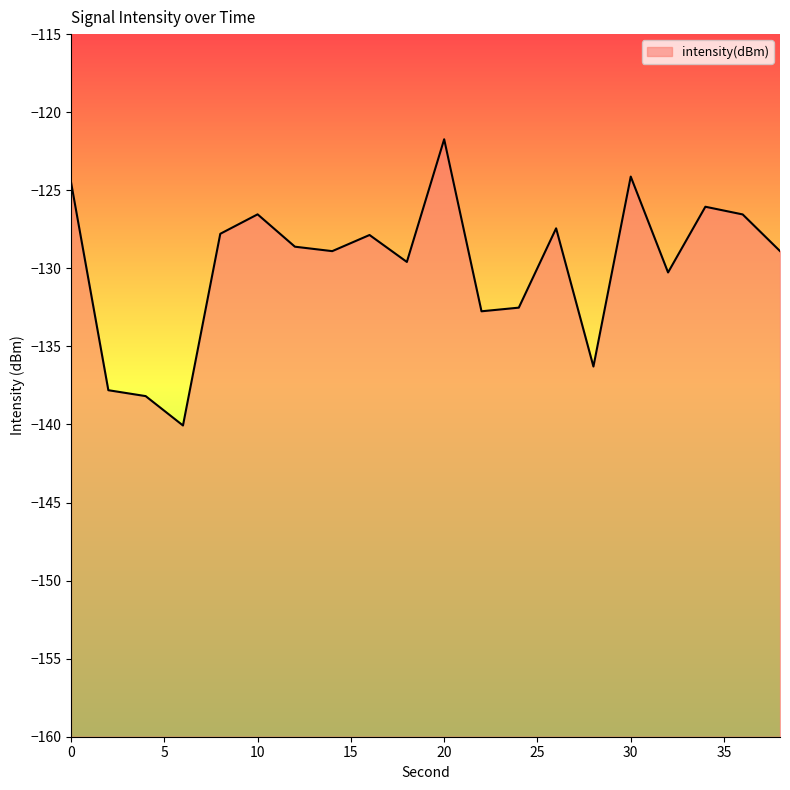

What is the greatest value displayed?

-121.7